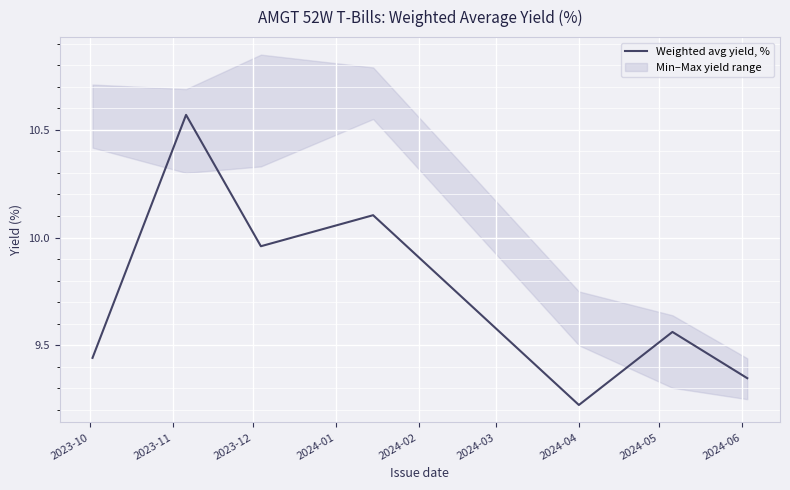

How many lines are shown in the chart?

1